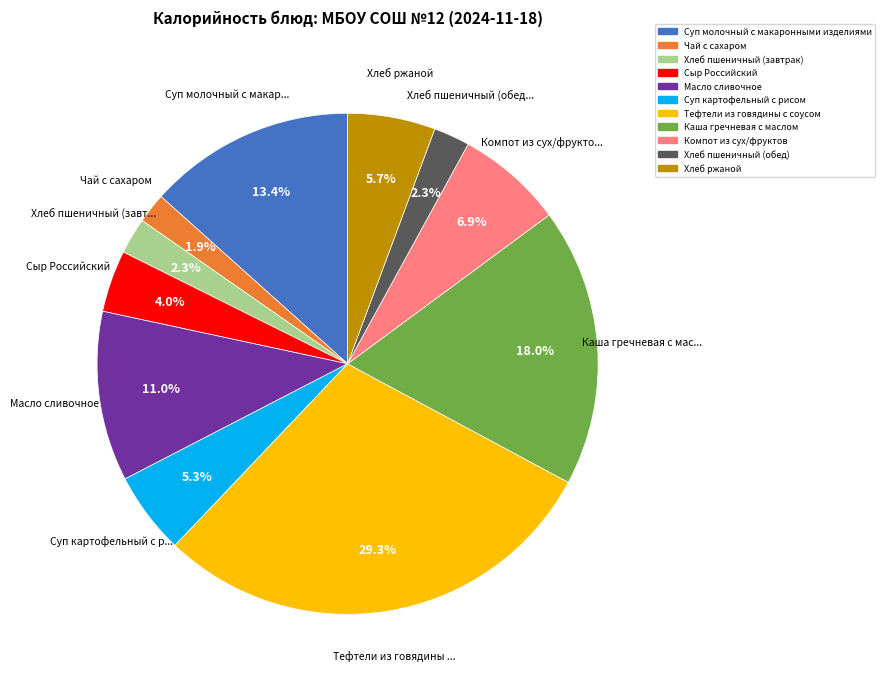

What percentage is the Суп молочный с макаронными изделиями slice, to the nearest percent?

13%